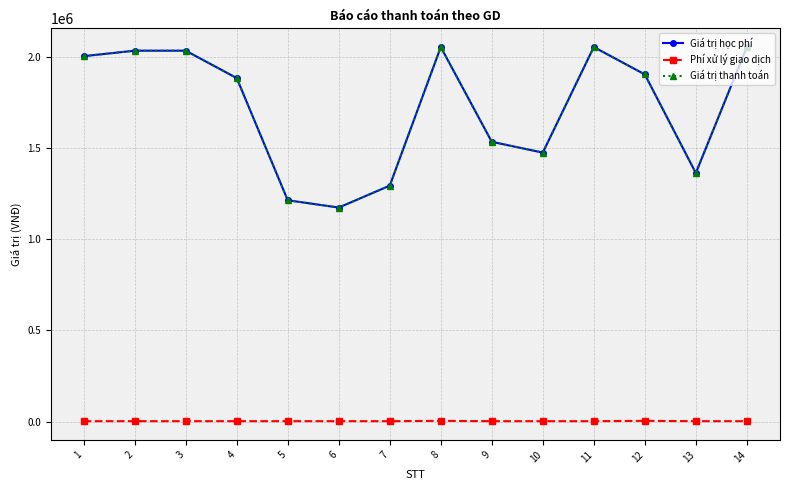

True or false: Giá trị học phí and Giá trị thanh toán cross at least once.

False